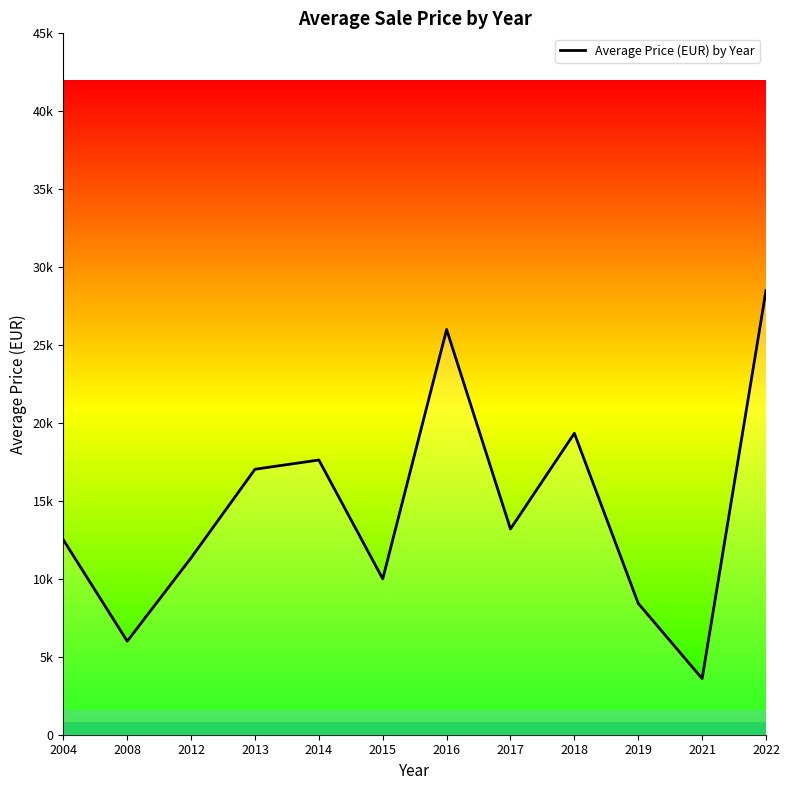

True or false: there are more than 0 points higher than both neighbors.

True